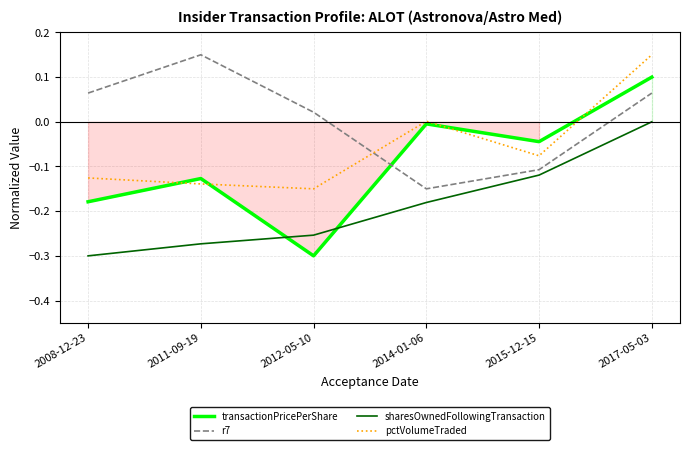

Reading left to right, transcribe all the data shown in this chart.

transactionPricePerShare: 2008-12-23=-0.2	2011-09-19=-0.1	2012-05-10=-0.3	2014-01-06=-0.0	2015-12-15=-0.0	2017-05-03=0.1
r7: 2008-12-23=0.1	2011-09-19=0.1	2012-05-10=0.0	2014-01-06=-0.1	2015-12-15=-0.1	2017-05-03=0.1
sharesOwnedFollowingTransaction: 2008-12-23=-0.3	2011-09-19=-0.3	2012-05-10=-0.3	2014-01-06=-0.2	2015-12-15=-0.1	2017-05-03=0.0
pctVolumeTraded: 2008-12-23=-0.1	2011-09-19=-0.1	2012-05-10=-0.1	2014-01-06=0.0	2015-12-15=-0.1	2017-05-03=0.1